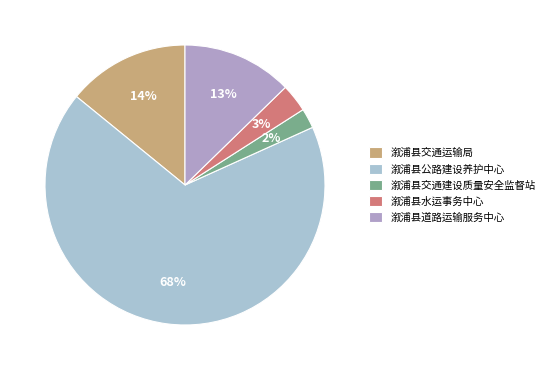

How many segments does this pie chart have?

5